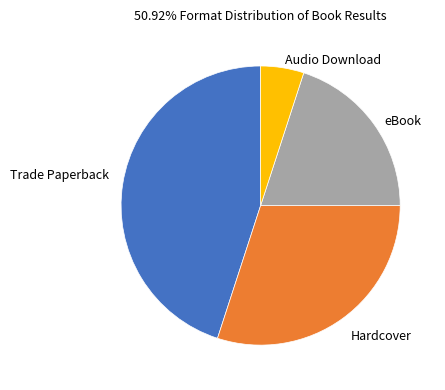

Does Hardcover account for over 50% of the chart?

No